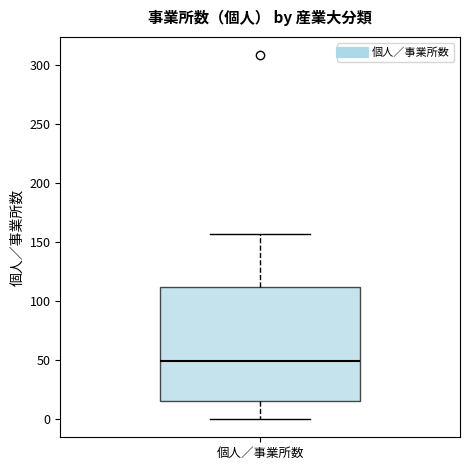

Read this box plot against the y-axis: the position of the median line, the range covered by the box, and the ends of both whiskers. The values are not printed on the chart, so give them approximately, as read against the axis.

median 50, box 15 to 110, whiskers 0 to 155